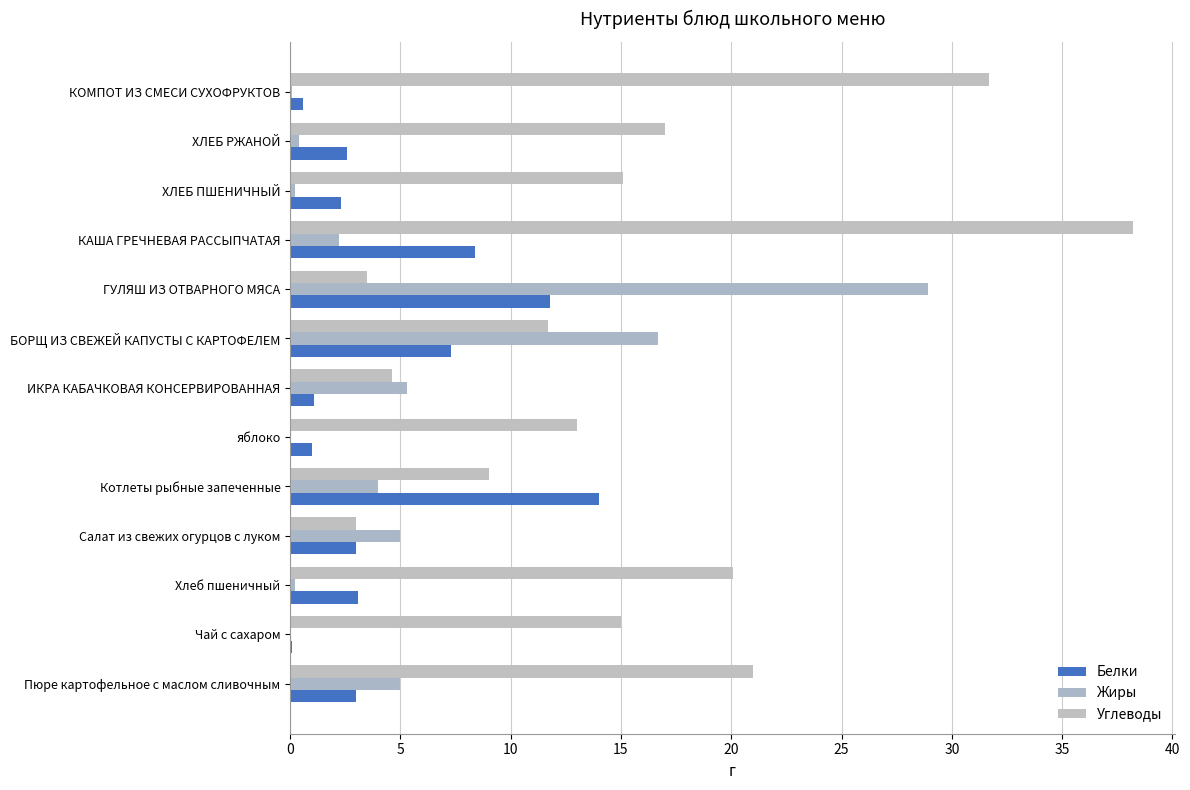

How many categories are shown in the chart?

13